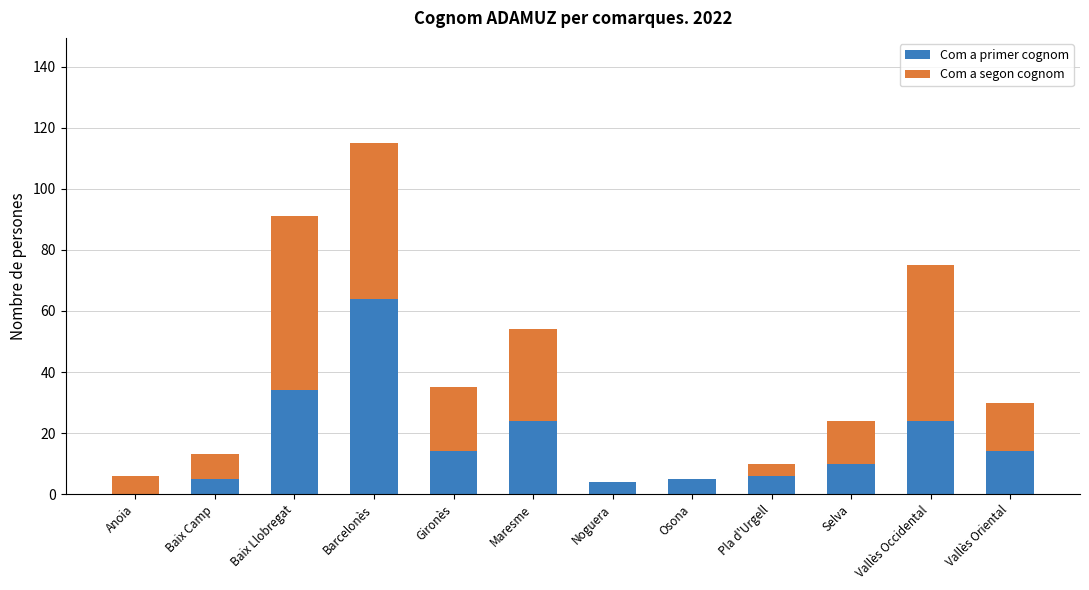

How many categories are shown in the chart?

12